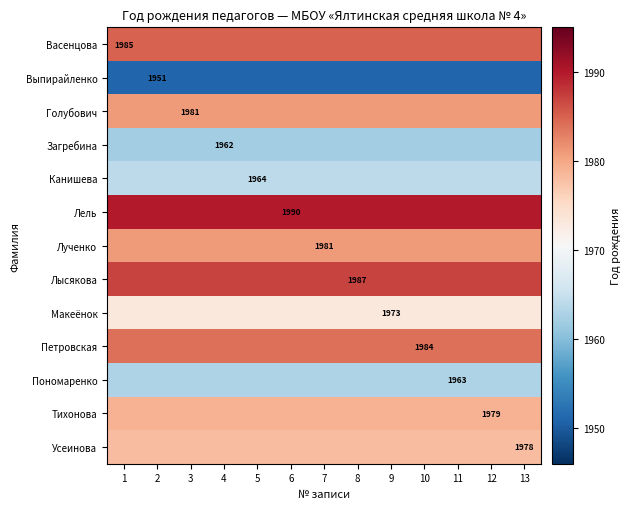

The value of Загребина at 4 is 829. True or false?

False